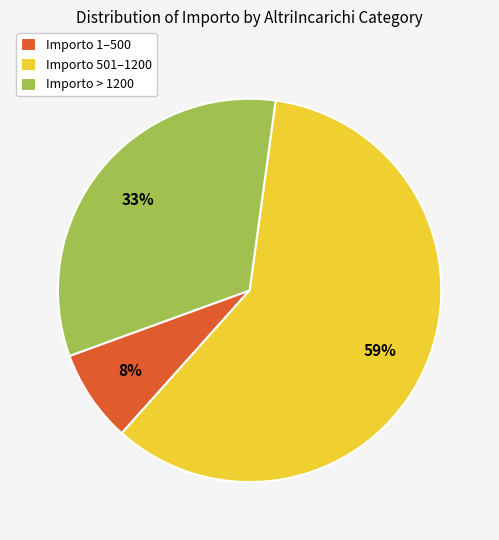

How many segments does this pie chart have?

3